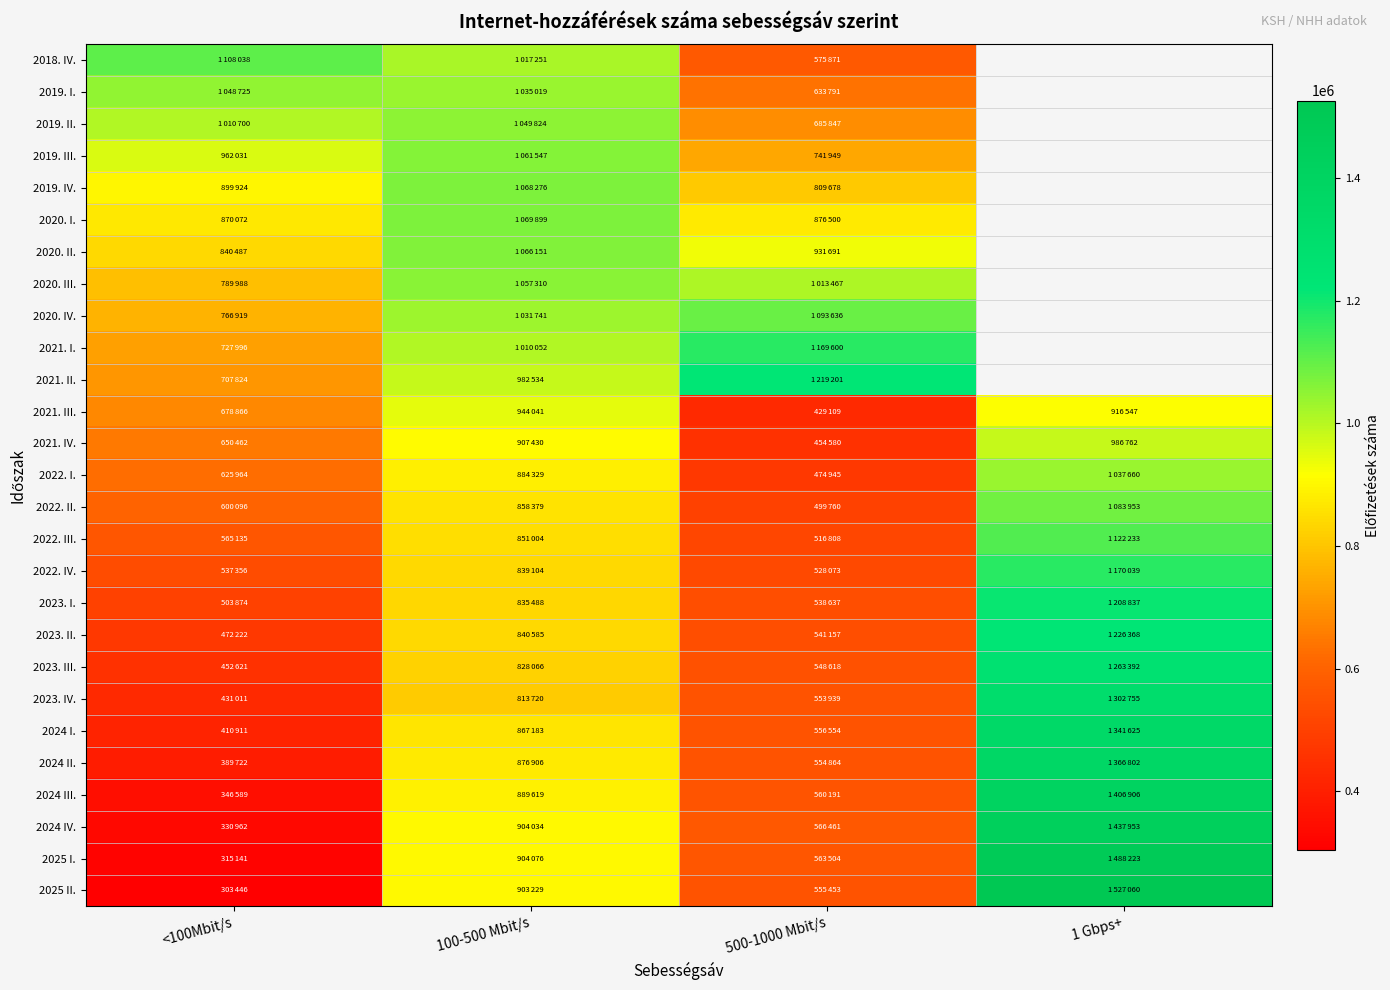

What is the total value across all series at 100-500 Mbit/s?

25396797.0